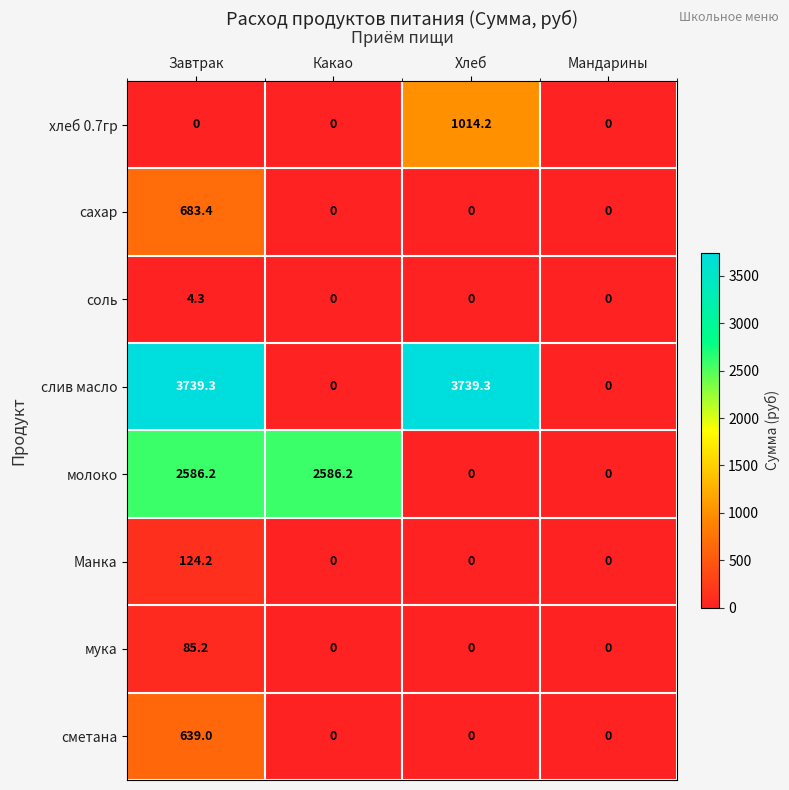

List the series in order of their peak value, lowest first.

соль, мука, Манка, сметана, сахар, хлеб 0.7гр, молоко, слив масло